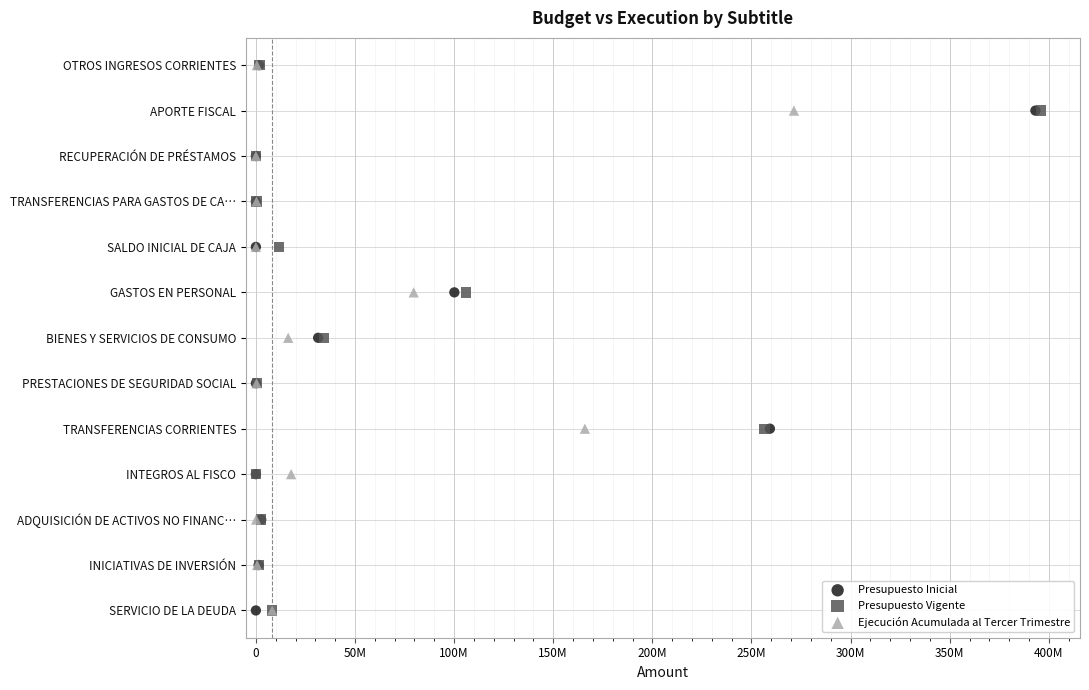

What are all the series names shown in the legend?

Presupuesto Inicial, Presupuesto Vigente, Ejecución Acumulada al Tercer Trimestre